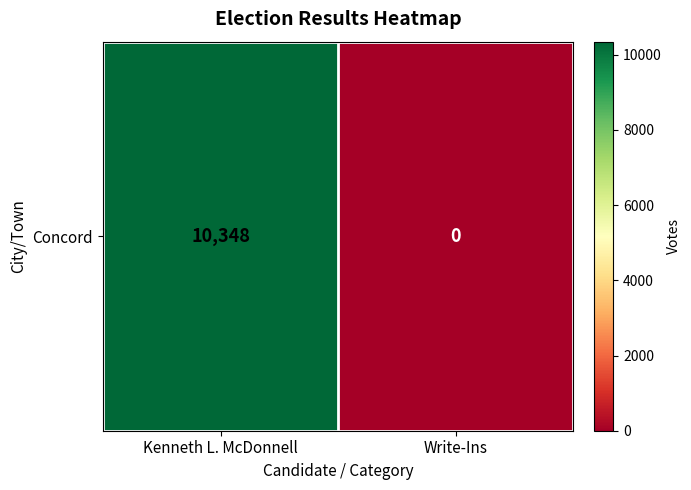

Reading left to right, transcribe all the data shown in this chart.

10348	0